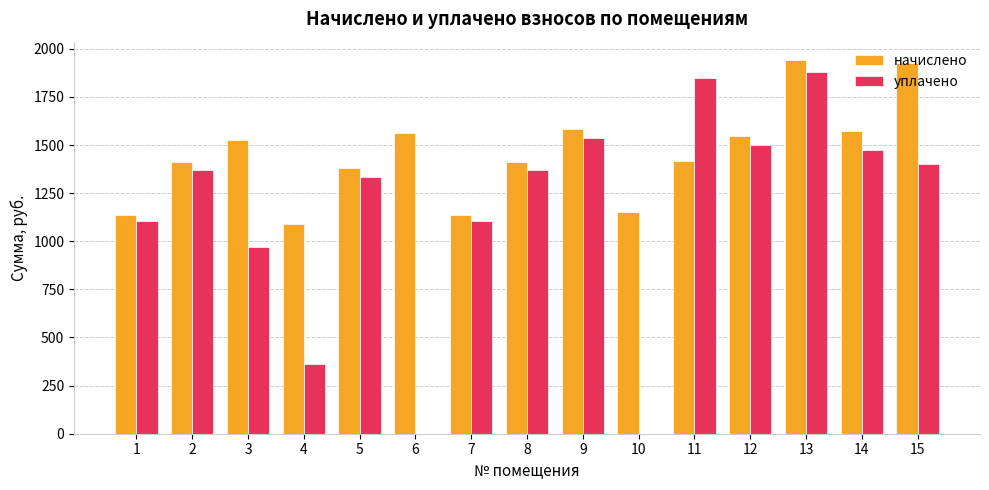

At which label does начислено first exceed 1418?

3